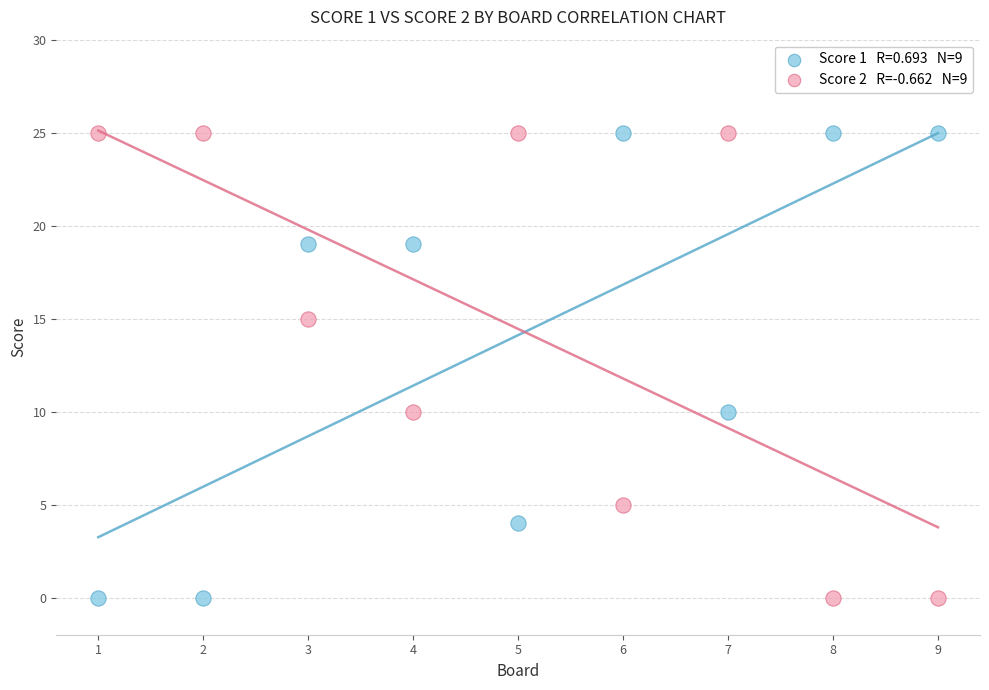

Across all data points, what is the range of X values (max minus min)?

8